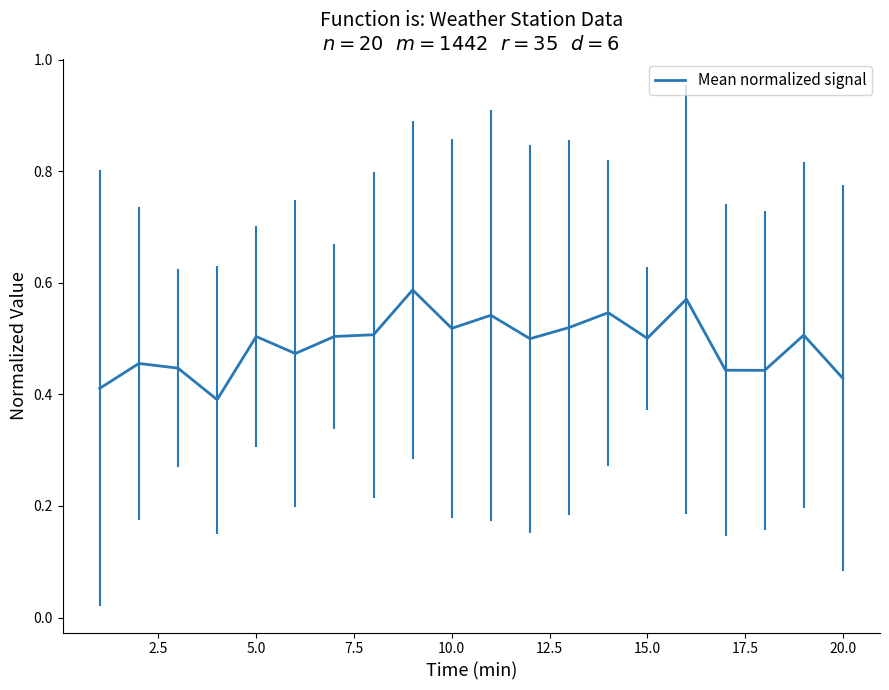

How many lines are shown in the chart?

1